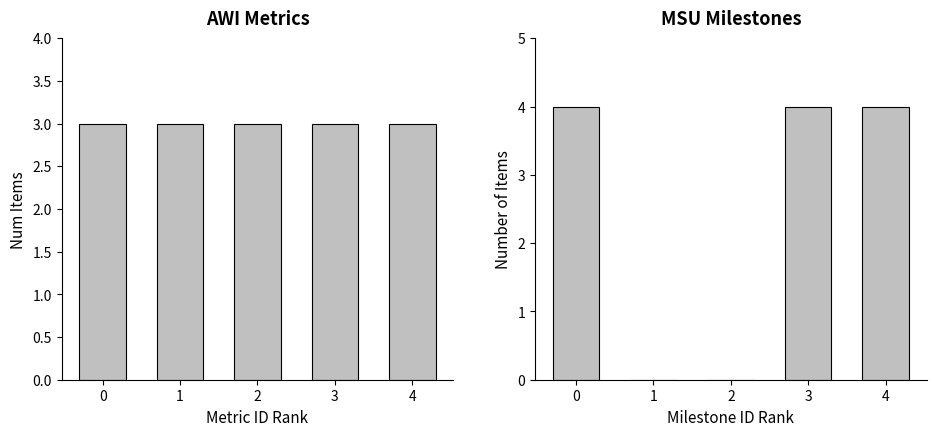

What are all the series names shown in the legend?

AWI, MSU